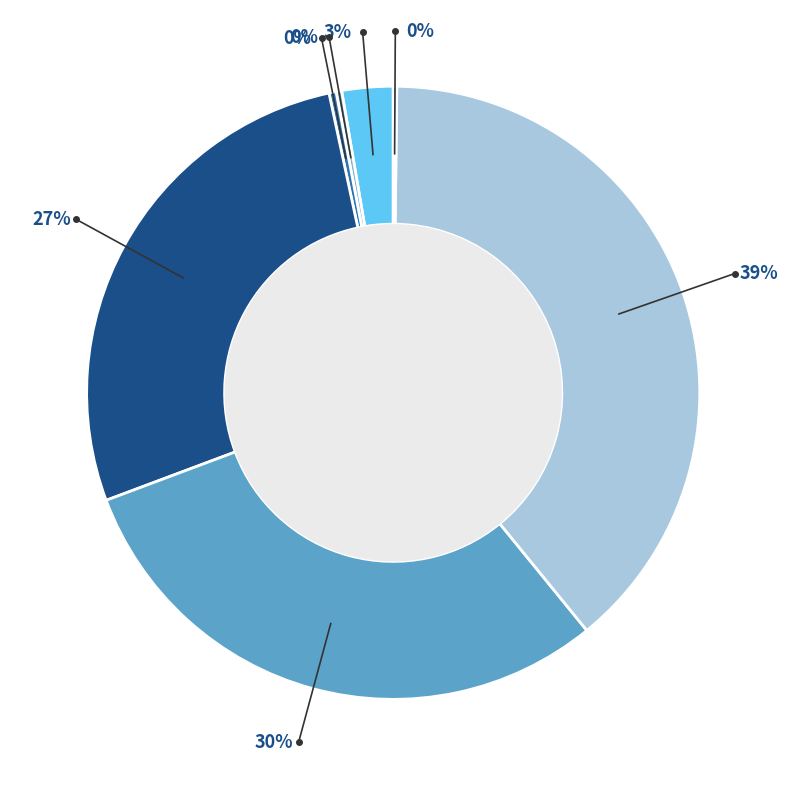

Count the number of slices in the pie.

7